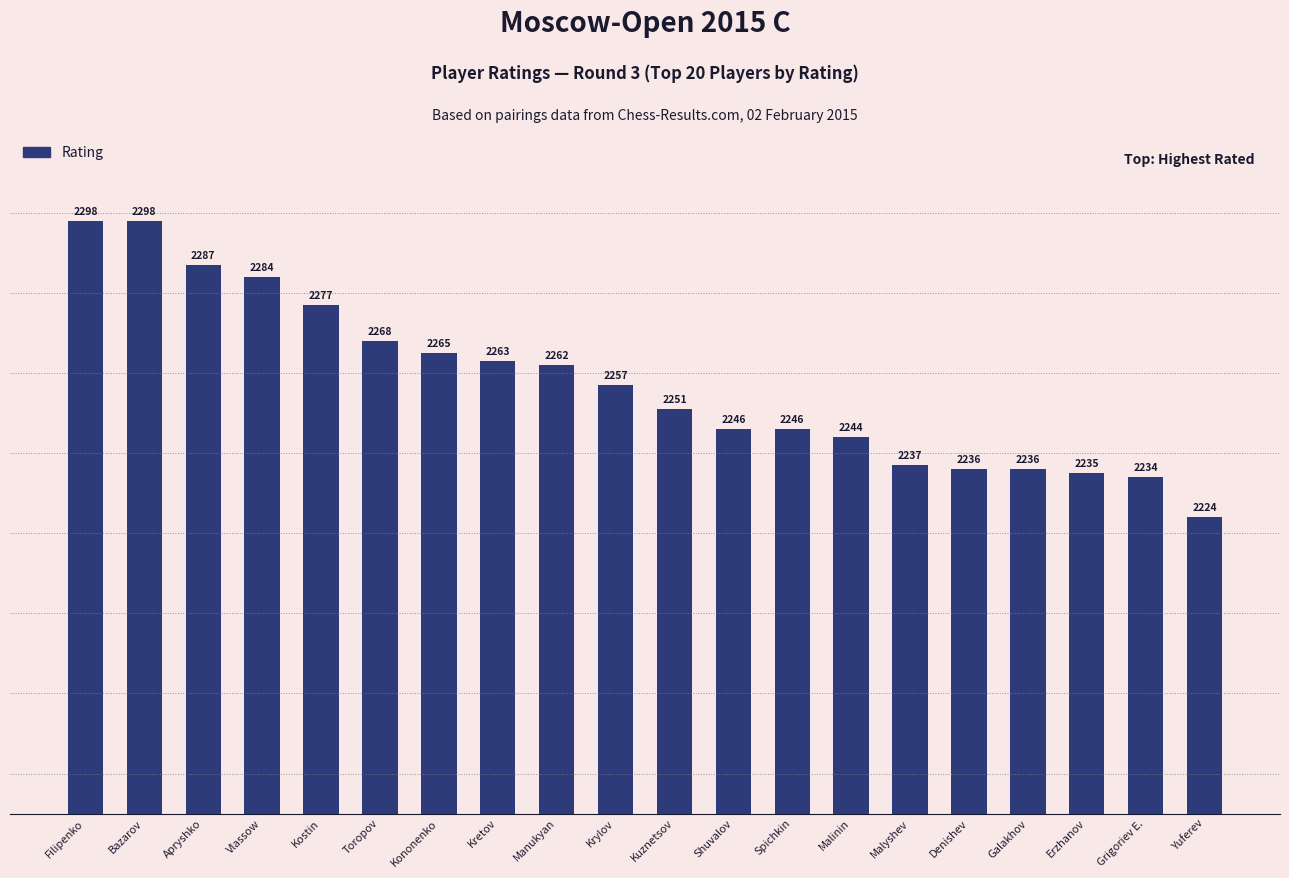

Read the value at Kostin, to the nearest 5.

2275